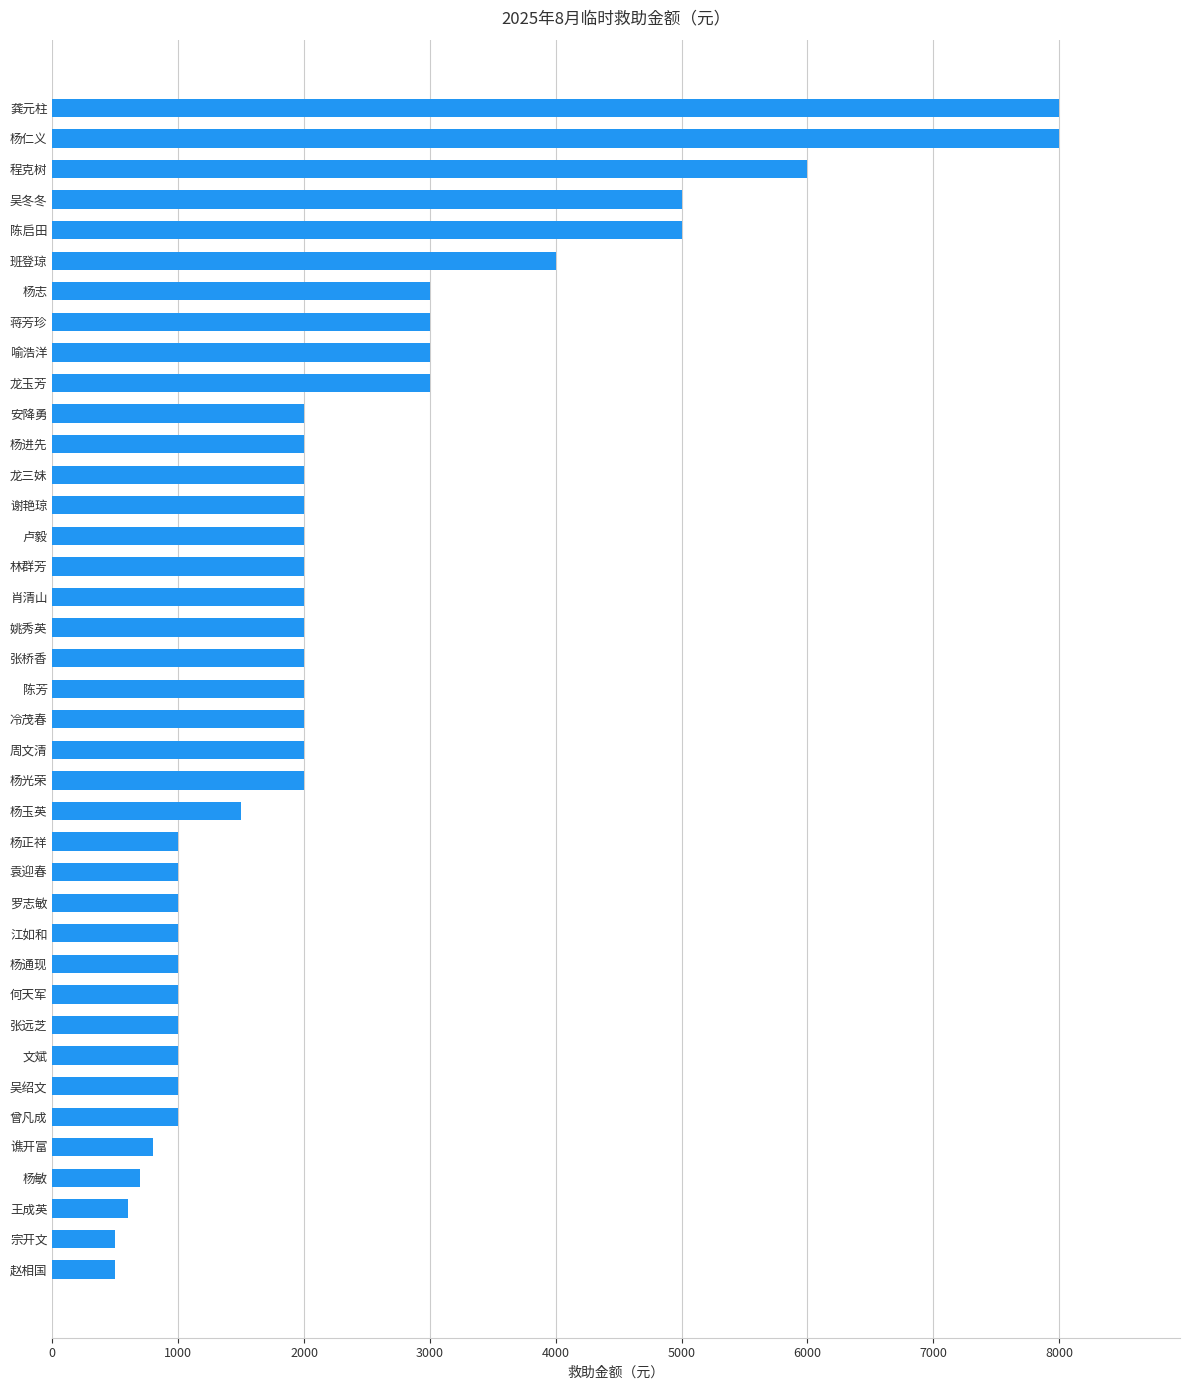

What is the minimum value shown in the chart?

500